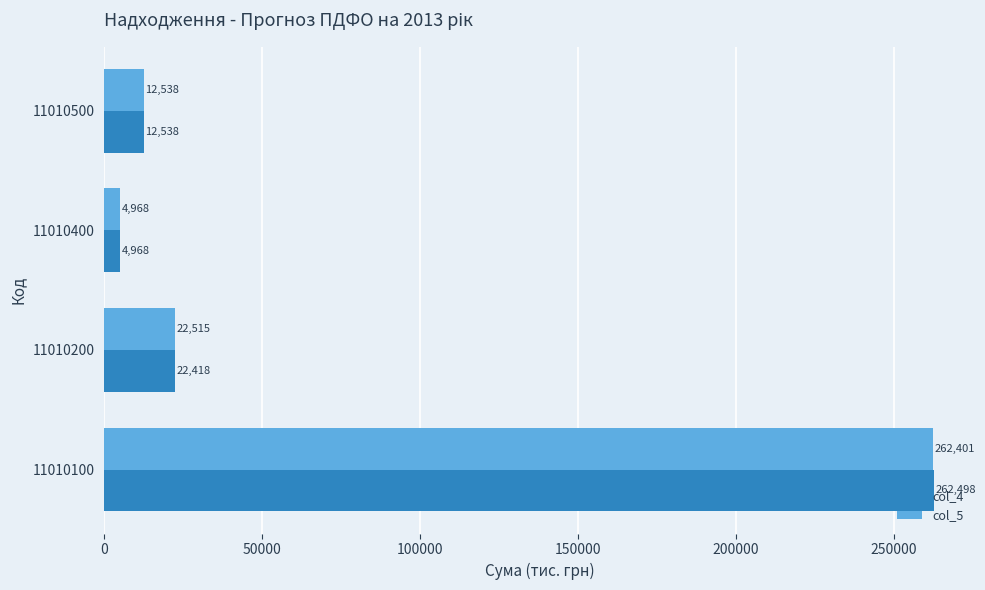

Read the col_5 value at 11010100.

262400.8